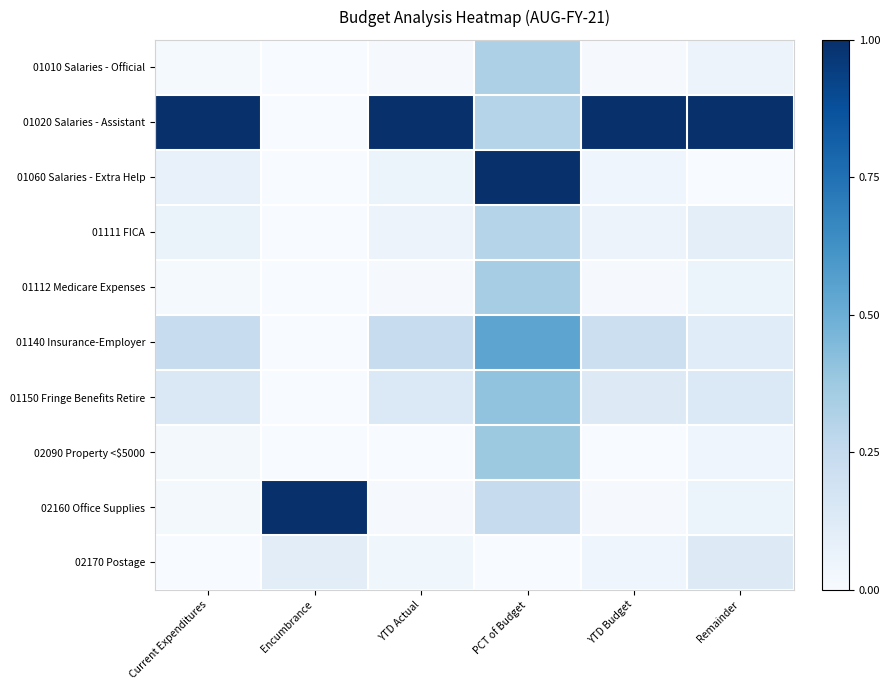

Reading left to right, what are all the values shown in this chart?

01010 Salaries - Official: Current Expenditures=0.0	Encumbrance=0.0	YTD Actual=0.0	PCT of Budget=0.3	YTD Budget=0.0	Remainder=0.1
01020 Salaries - Assistant: Current Expenditures=1.0	Encumbrance=0.0	YTD Actual=1.0	PCT of Budget=0.3	YTD Budget=1.0	Remainder=1.0
01060 Salaries - Extra Help: Current Expenditures=0.1	Encumbrance=0.0	YTD Actual=0.1	PCT of Budget=1.0	YTD Budget=0.0	Remainder=0.0
01111 FICA: Current Expenditures=0.1	Encumbrance=0.0	YTD Actual=0.1	PCT of Budget=0.3	YTD Budget=0.1	Remainder=0.1
01112 Medicare Expenses: Current Expenditures=0.0	Encumbrance=0.0	YTD Actual=0.0	PCT of Budget=0.4	YTD Budget=0.0	Remainder=0.1
01140 Insurance-Employer: Current Expenditures=0.2	Encumbrance=0.0	YTD Actual=0.2	PCT of Budget=0.5	YTD Budget=0.2	Remainder=0.1
01150 Fringe Benefits Retire: Current Expenditures=0.1	Encumbrance=0.0	YTD Actual=0.1	PCT of Budget=0.4	YTD Budget=0.1	Remainder=0.1
02090 Property <$5000: Current Expenditures=0.0	Encumbrance=0.0	YTD Actual=0.0	PCT of Budget=0.4	YTD Budget=0.0	Remainder=0.0
02160 Office Supplies: Current Expenditures=0.0	Encumbrance=1.0	YTD Actual=0.0	PCT of Budget=0.2	YTD Budget=0.0	Remainder=0.1
02170 Postage: Current Expenditures=0.0	Encumbrance=0.1	YTD Actual=0.0	PCT of Budget=0.0	YTD Budget=0.0	Remainder=0.1